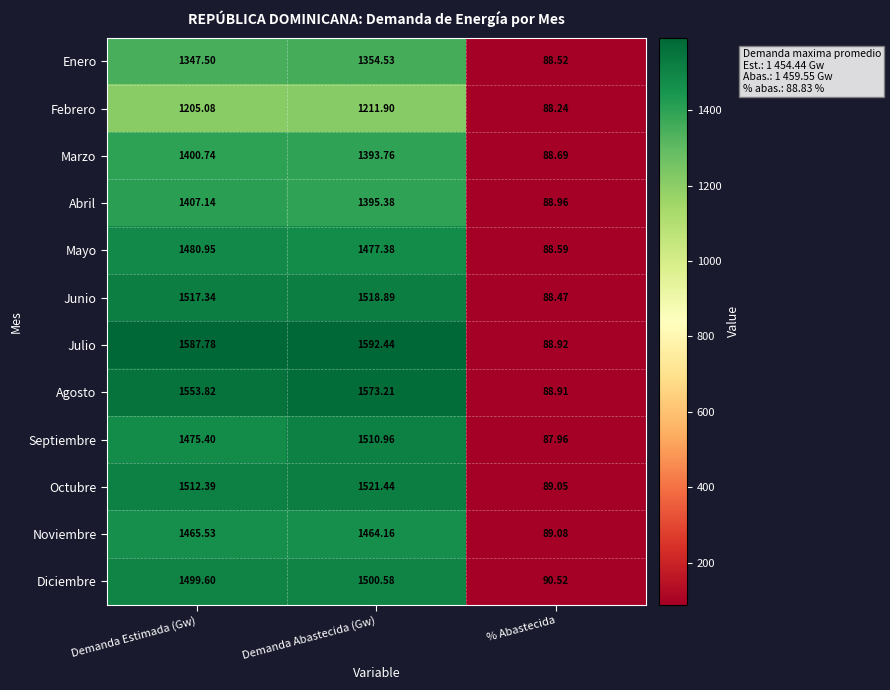

At how many categories does at least one series exceed 252?

2